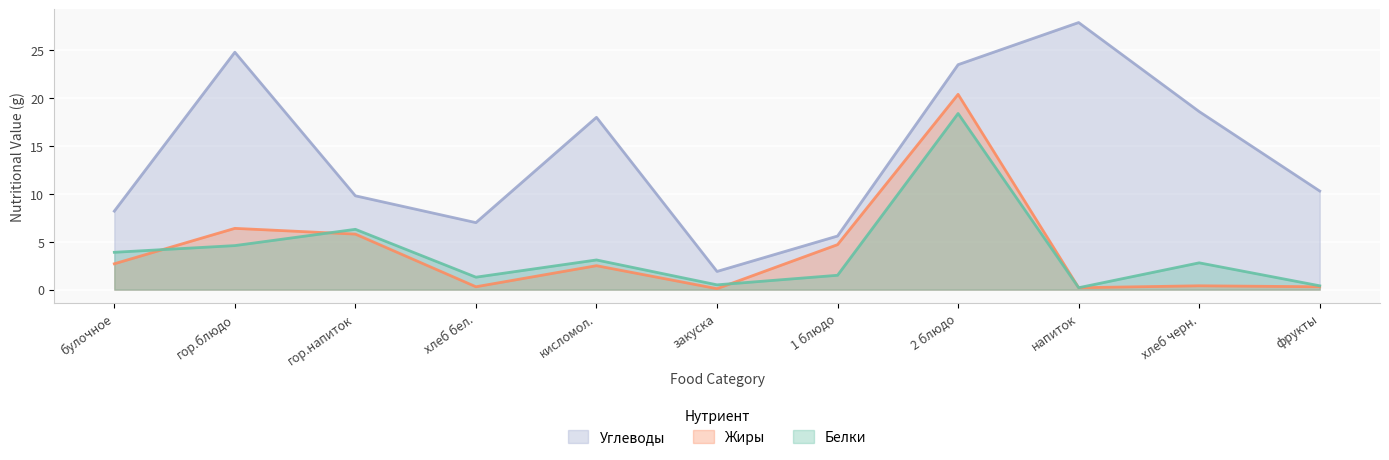

What is the minimum value for Жиры?

0.1